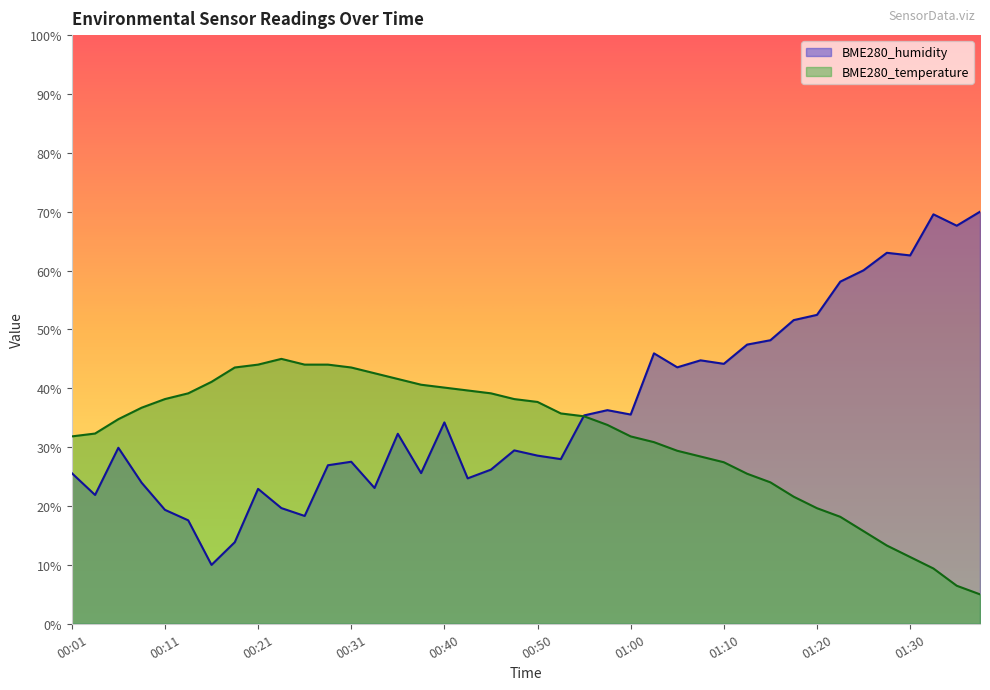

What position from the left is 01:18?

32